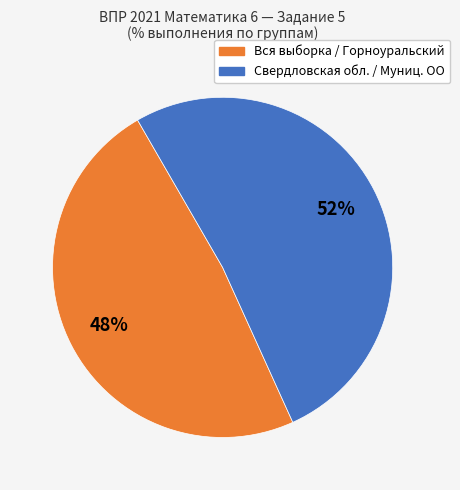

Does any single category account for the majority?

Yes